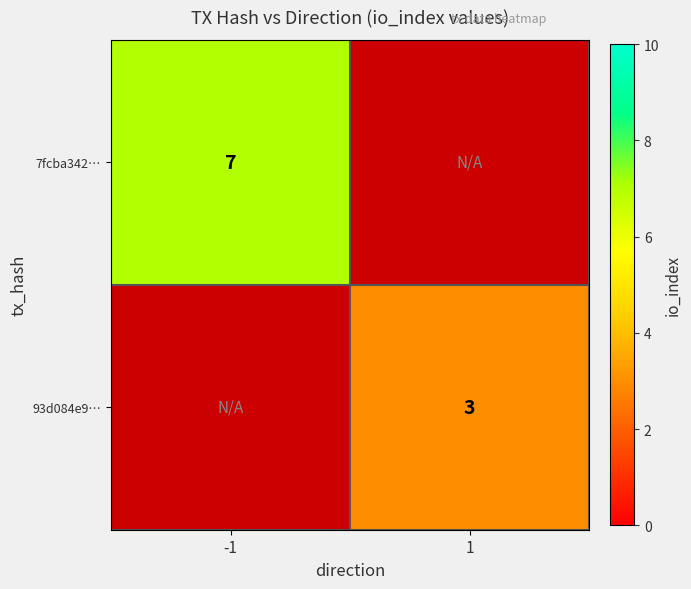

The value of 93d084e9… at 1 is 3. True or false?

True